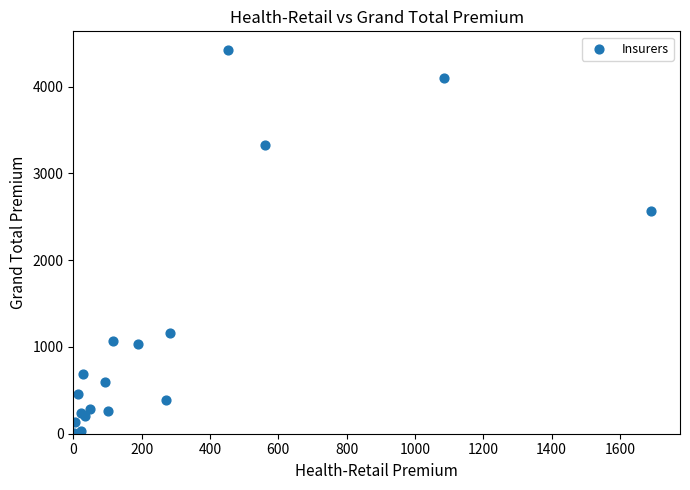

What Y value in the scatter plot is closest to 2212?

2565.2